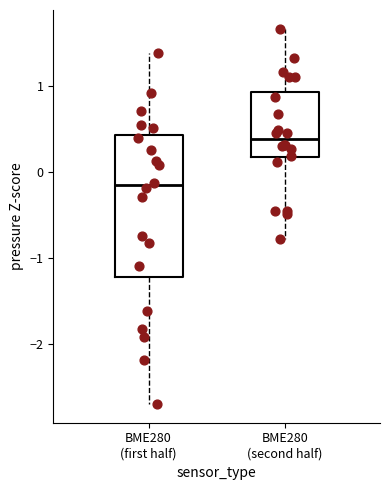

Reading left to right, transcribe this box plot: for each box, give where its median line is, the range the box spans, and where its two whiskers end, as read against the y-axis. The values are not printed on the chart, so give them approximately, as read against the axis.

BME280 (first half): median -0.2, box -1.2 to 0.4, whiskers -2.7 to 1.4
BME280 (second half): median 0.4, box 0.2 to 0.9, whiskers -0.8 to 1.7